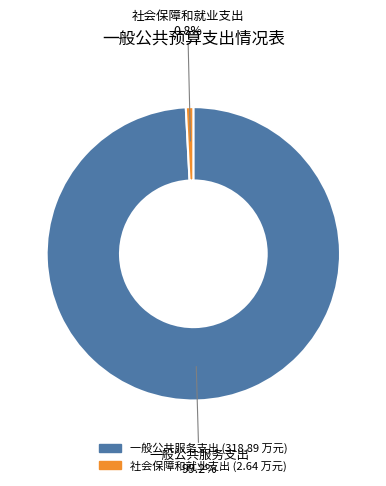

What percentage is NOT represented by 一般公共服务支出?

0.8%